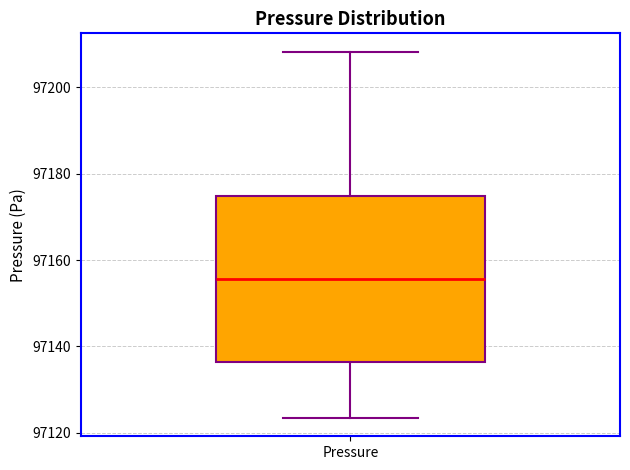

Transcribe this box plot: give where the median line is, the range the box spans, and where the two whiskers end, as read against the y-axis. The values are not printed on the chart, so give them approximately, as read against the axis.

median 97156, box 97136 to 97174, whiskers 97124 to 97208